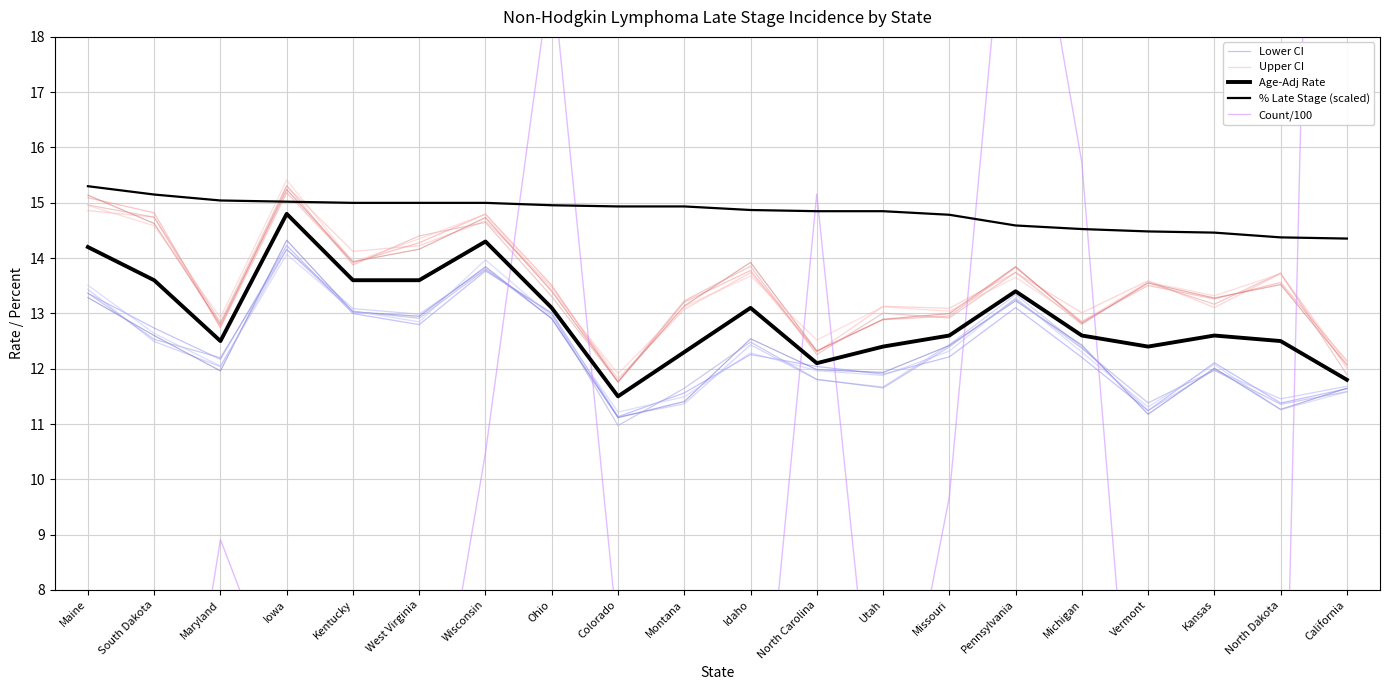

Between Ohio and Utah, which series saw the biggest shift?

Count/100